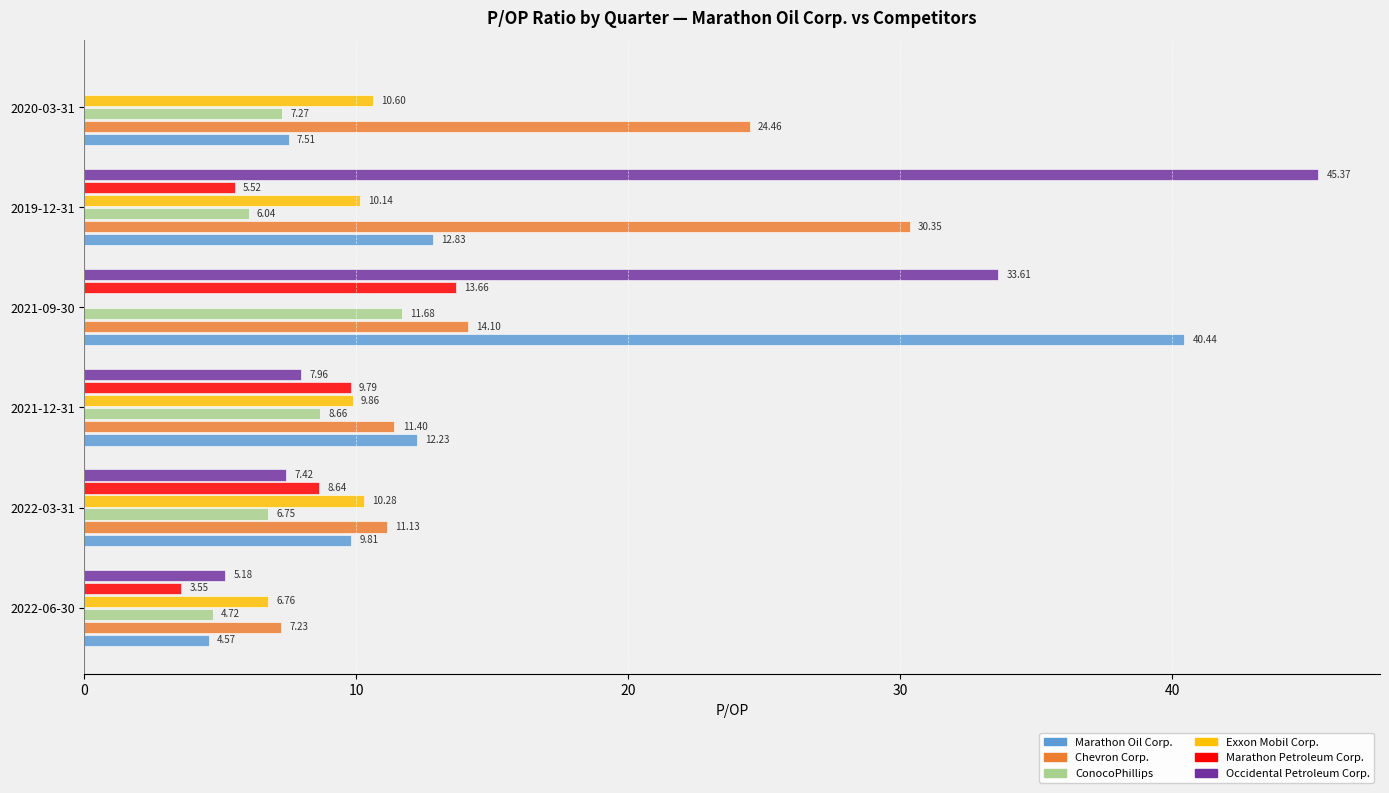

Between 2022-03-31 and 2020-03-31, which series saw the biggest shift?

Chevron Corp.